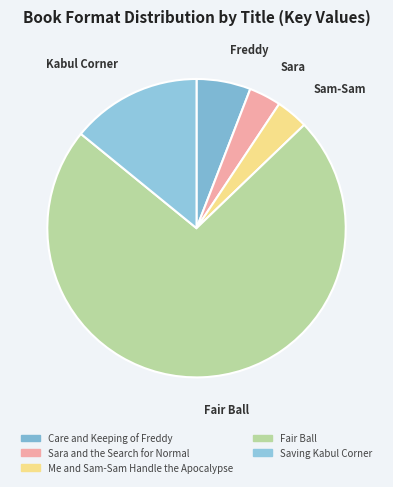

What is the largest slice in the pie chart?

Fair Ball